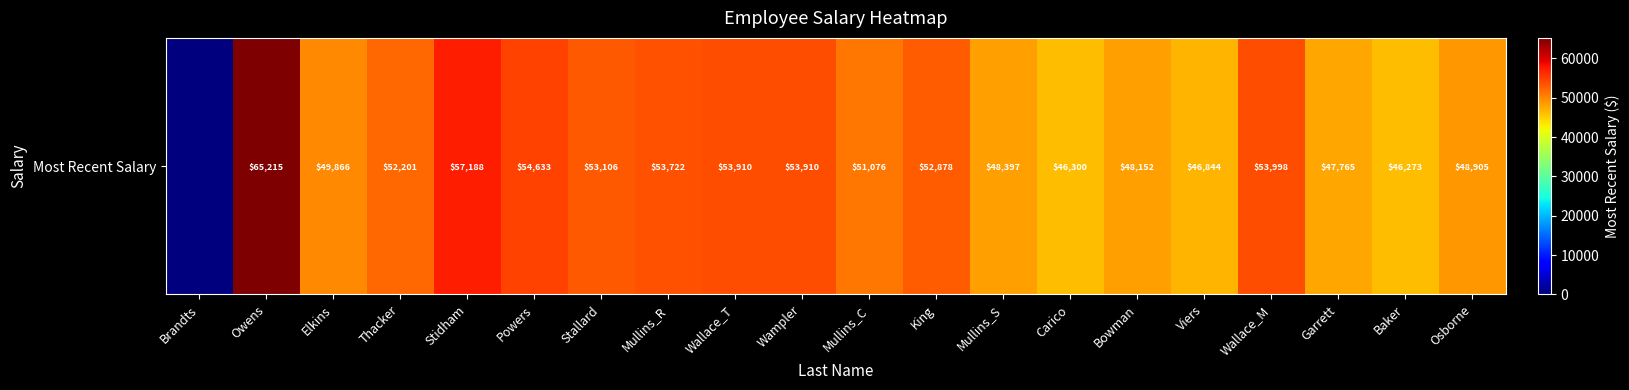

List the labels in order of value, smallest first.

Brandts, Baker, Carico, Viers, Garrett, Bowman, Mullins_S, Osborne, Elkins, Mullins_C, Thacker, King, Stallard, Mullins_R, Wallace_T, Wampler, Wallace_M, Powers, Stidham, Owens